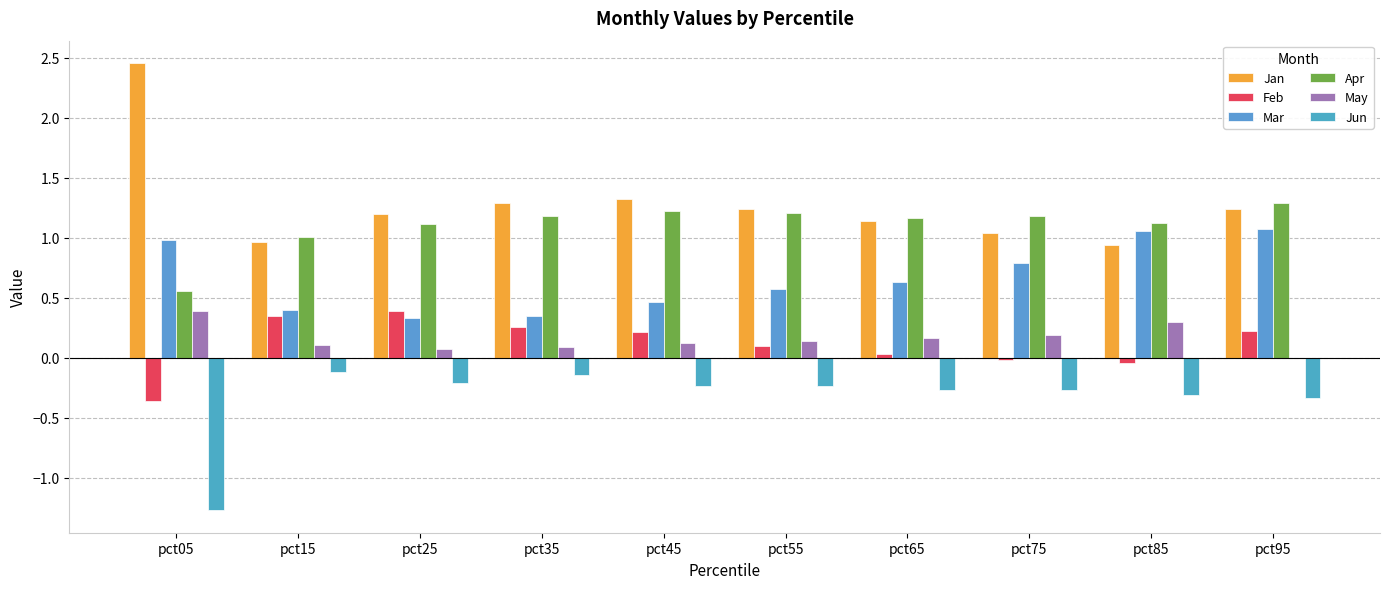

What is the spread (max minus min) of values at pct45?

1.6